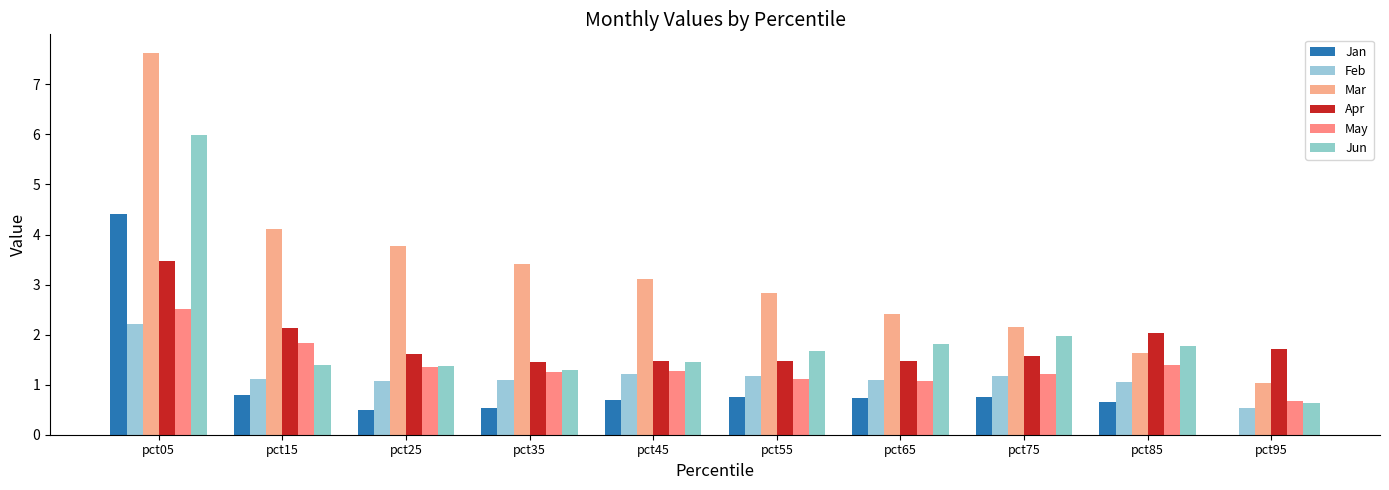

Which label corresponds to the largest value in the chart?

pct05